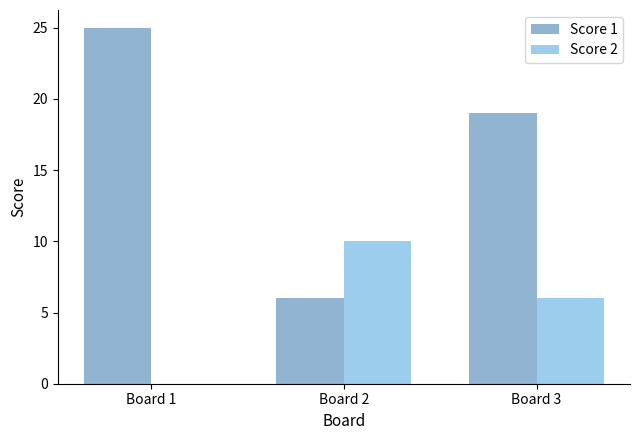

What is the sum of the Score 1 values at Board 2 and Board 1?

31